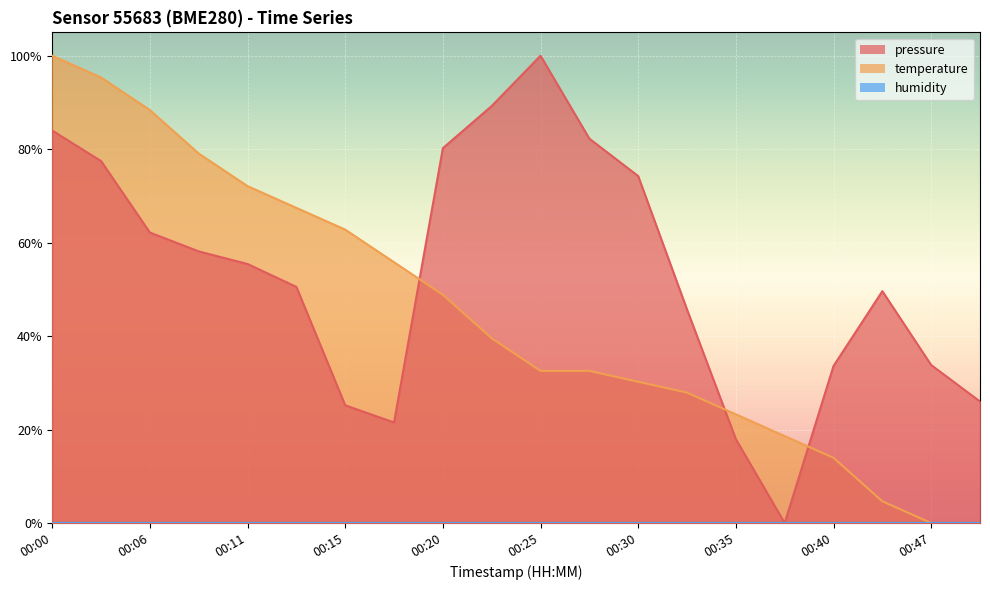

Between which two adjacent categories do temperature and pressure first intersect?

00:18 and 00:20